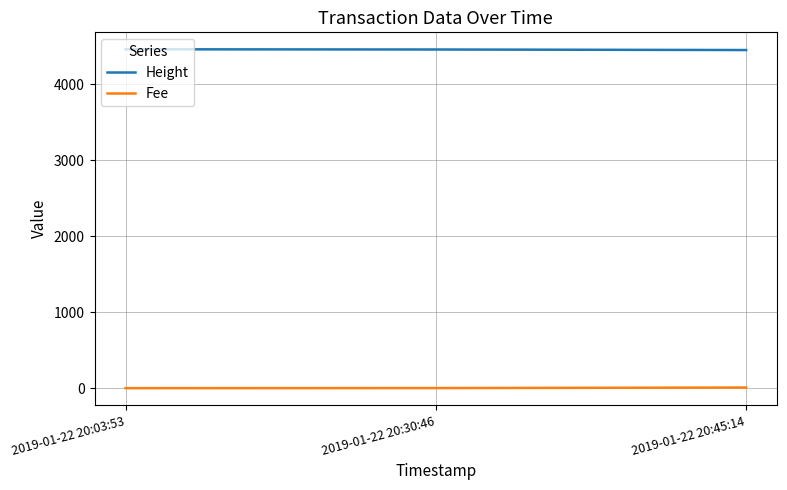

Which series has the largest total across all categories?

Height